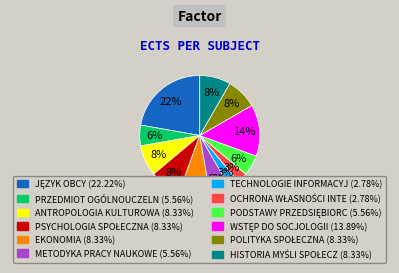

To the nearest percent, what is the difference between the largest and smallest slice percentages?

19%